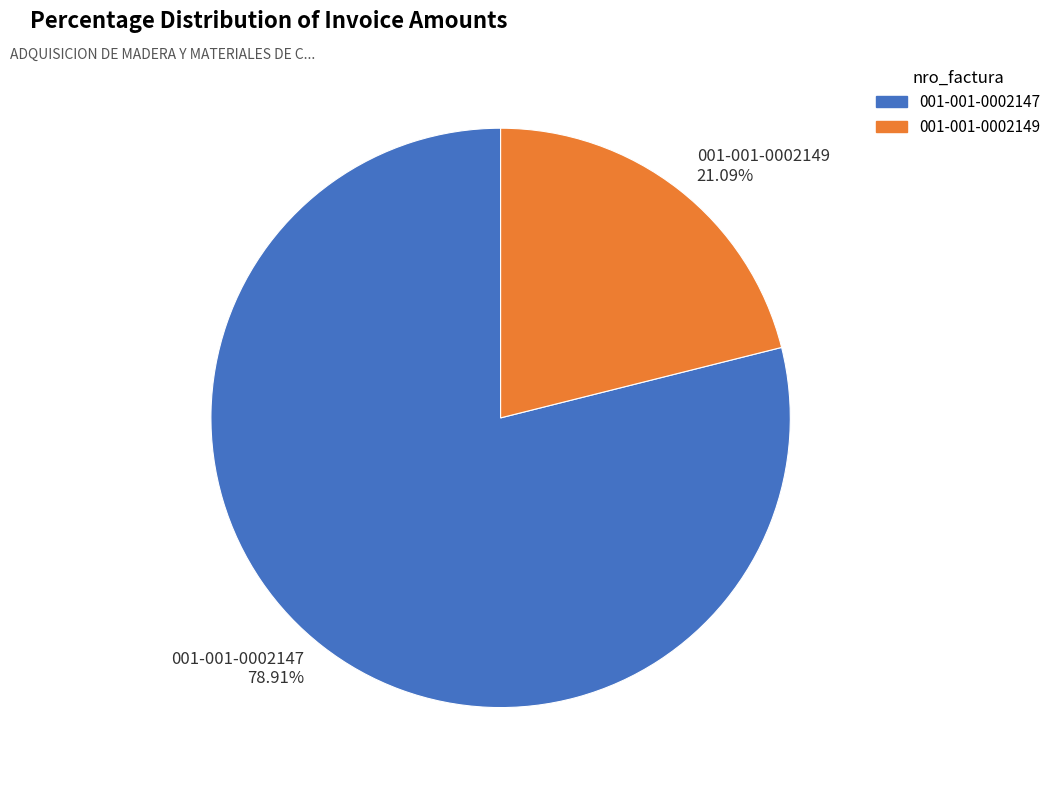

To the nearest percent, what is the difference between the 001-001-0002147 and 001-001-0002149 slice percentages?

58%